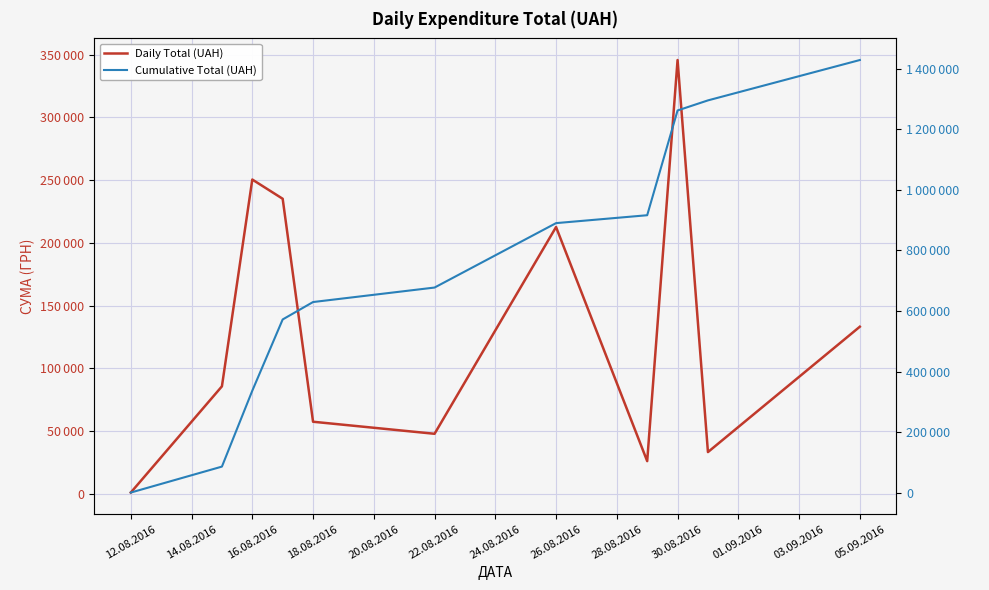

True or false: Daily Total (UAH) has more than 0 points higher than both neighbors.

True